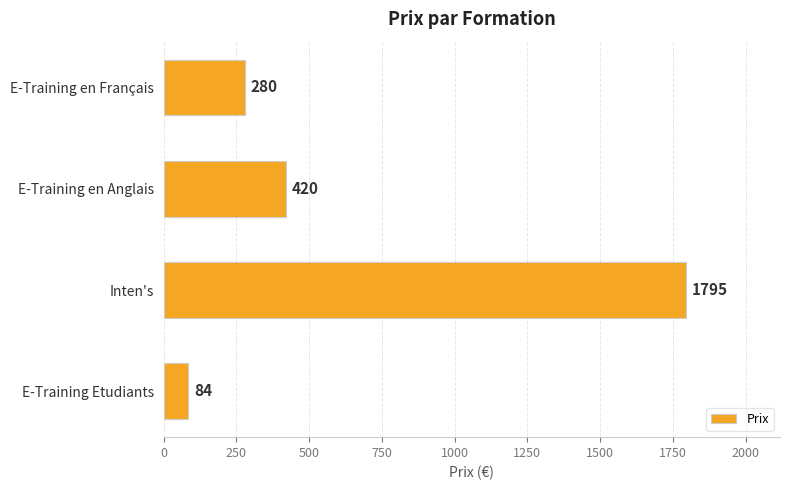

Reading bottom to top, transcribe all the data shown in this chart.

E-Training Etudiants=84	Inten's=1795	E-Training en Anglais=420	E-Training en Français=280